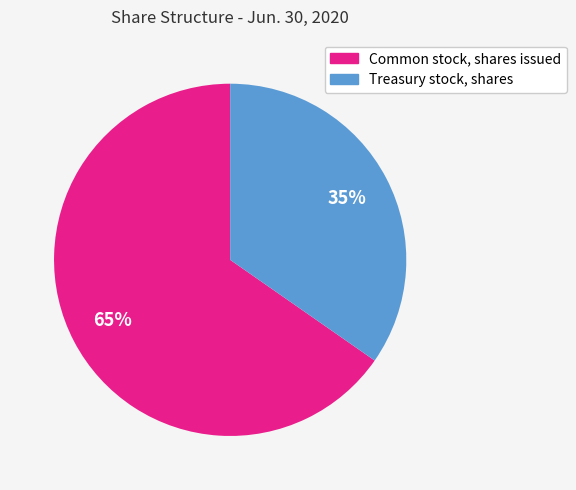

Count the number of slices in the pie.

2